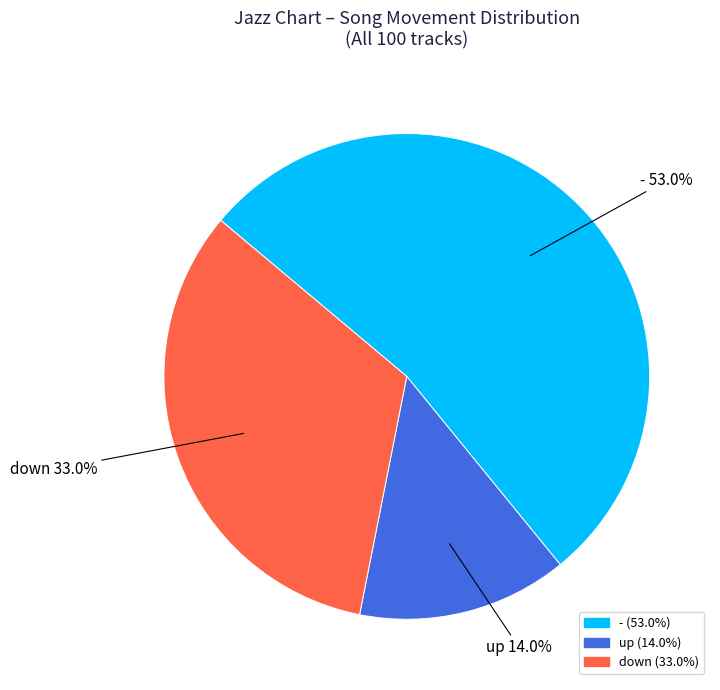

To the nearest percent, what is the difference between the - and down slice percentages?

20%